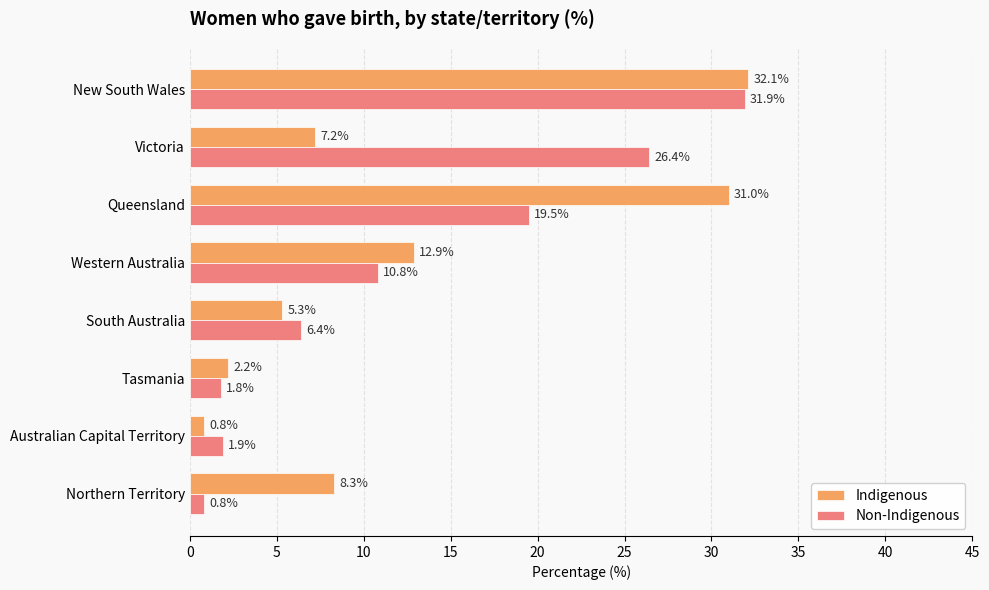

Rank the series by their maximum value, from lowest to highest.

Non-Indigenous, Indigenous